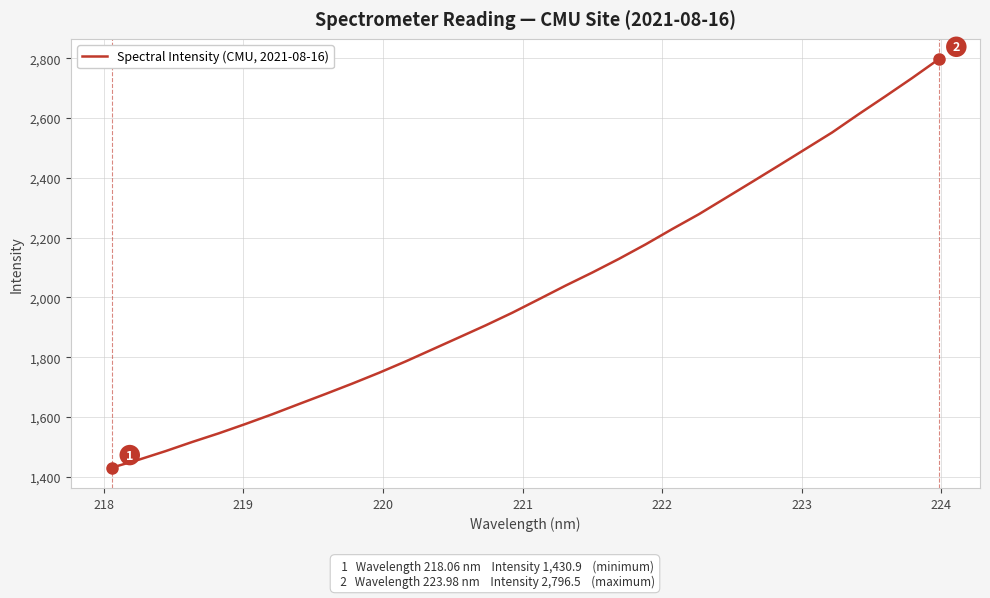

What is the greatest value displayed?

2796.5